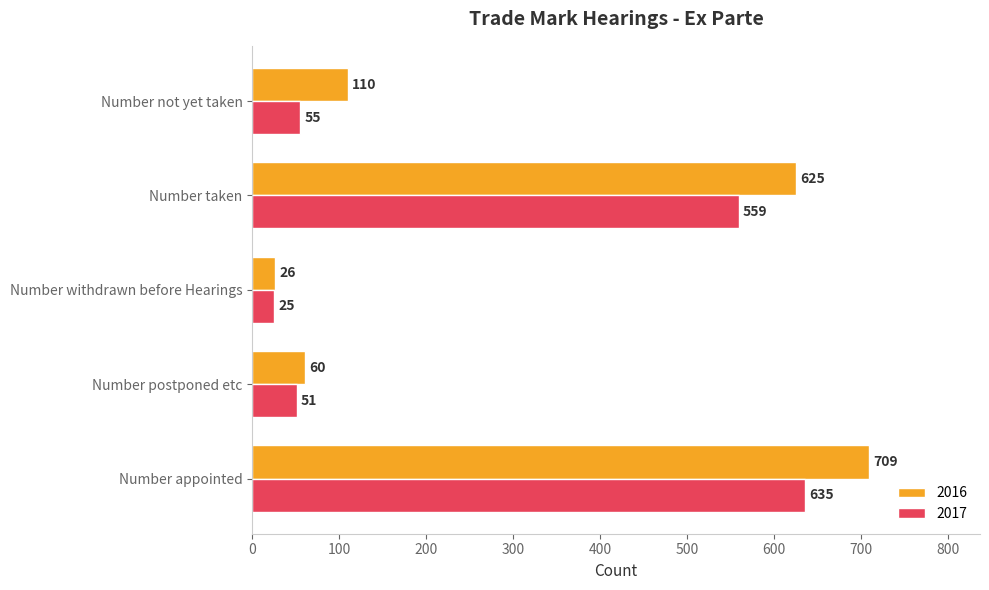

Rank the series at Number not yet taken from lowest to highest value.

2017, 2016